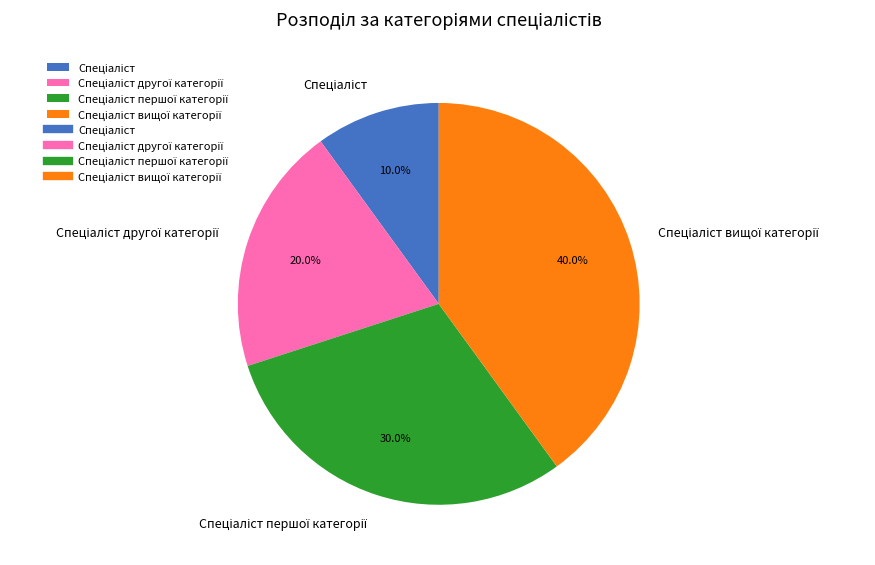

Does any single category account for the majority?

No